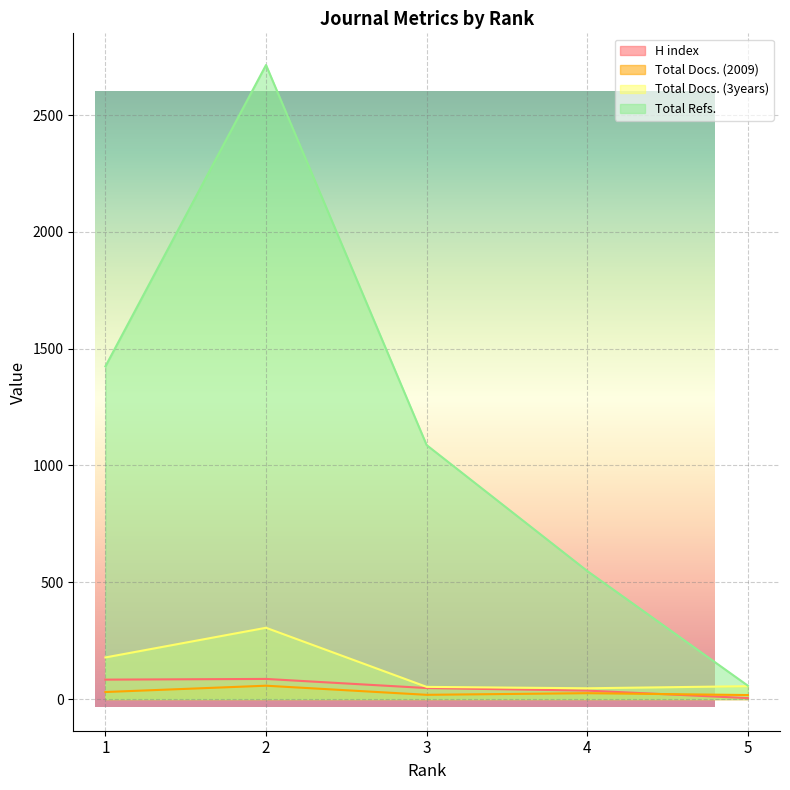

At which label does Total Docs. (2009) reach its minimum?

5